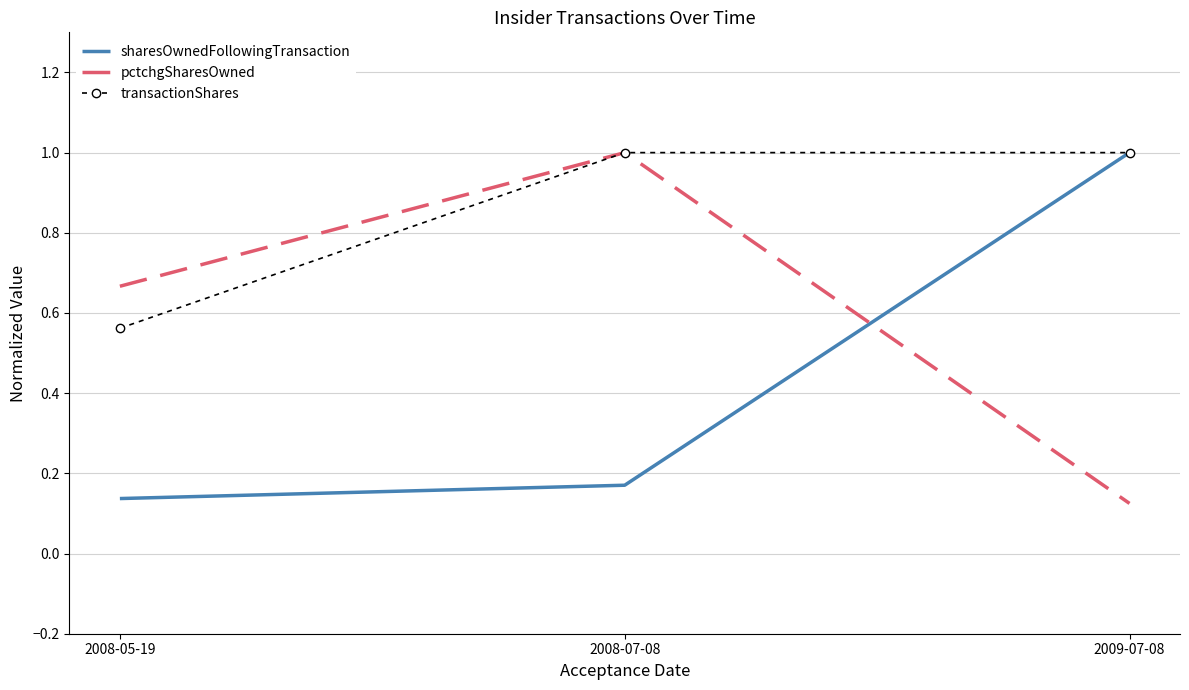

What is the sum of the transactionShares values at 2008-05-19 and 2008-07-08?

1.6